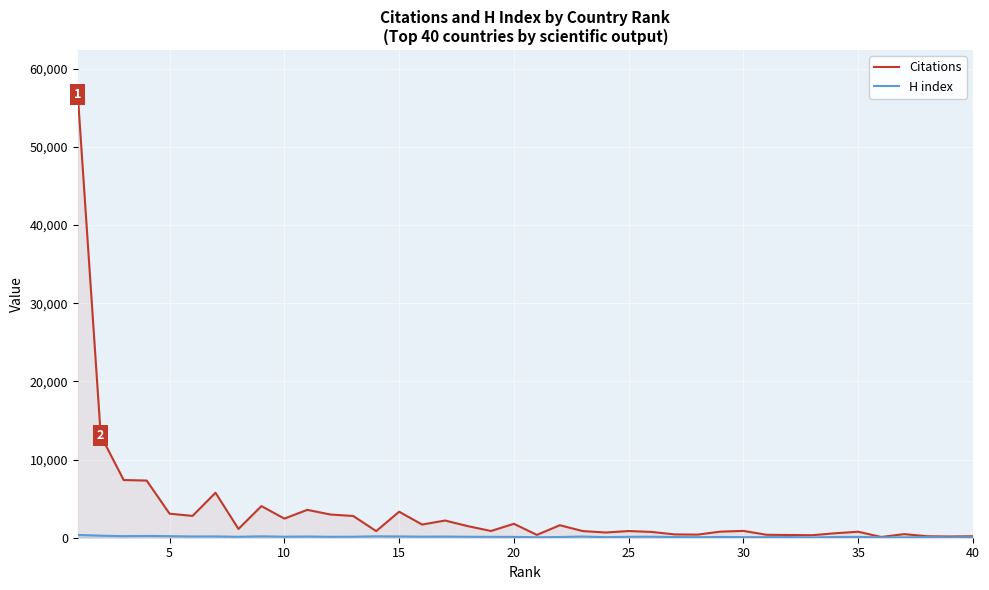

What is the maximum value for Citations?

56710